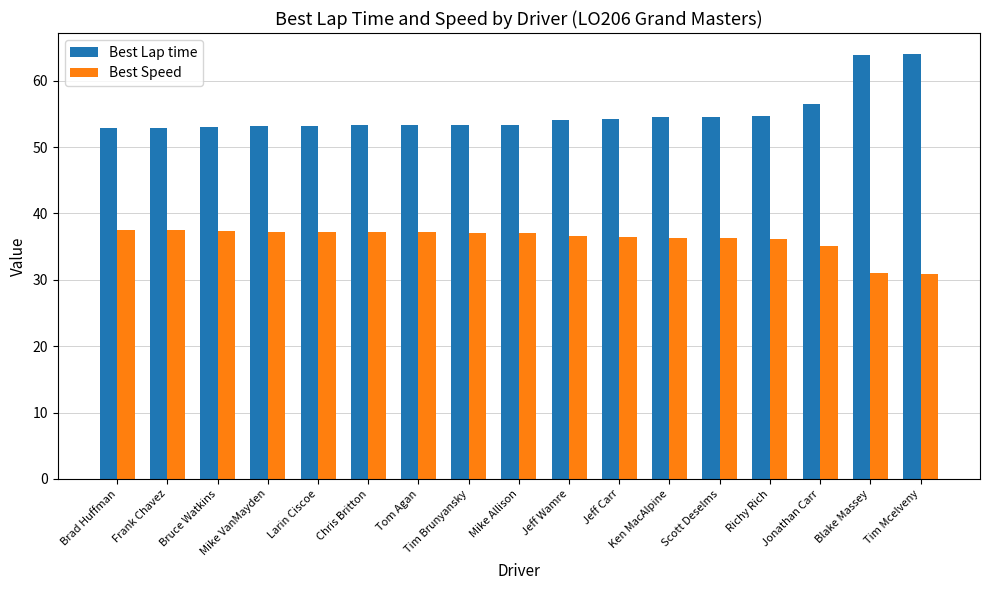

Which series has the widest spread of values?

Best Lap time